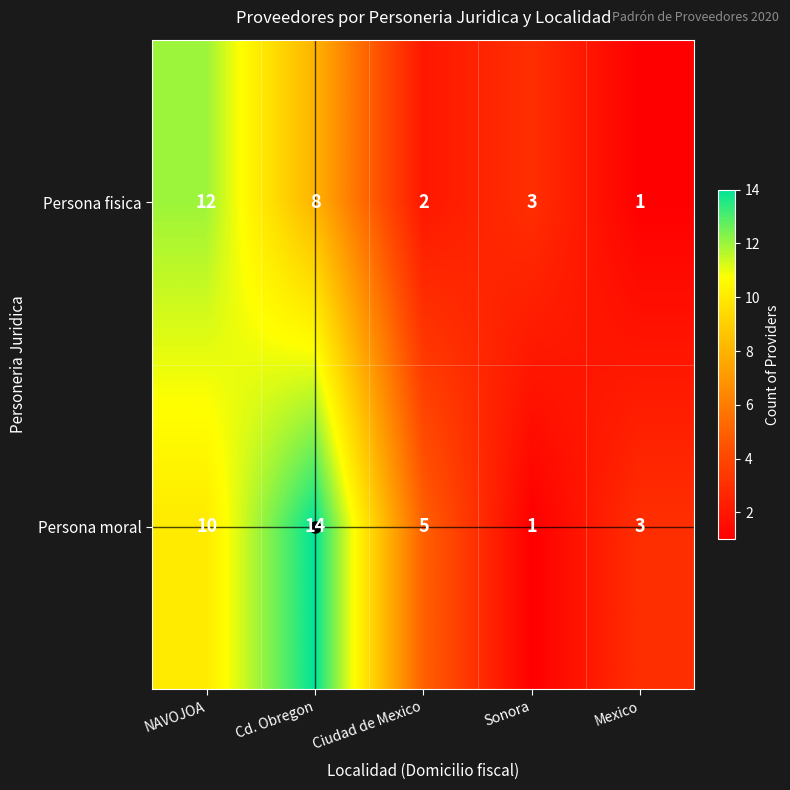

What is the maximum value for Persona moral?

14